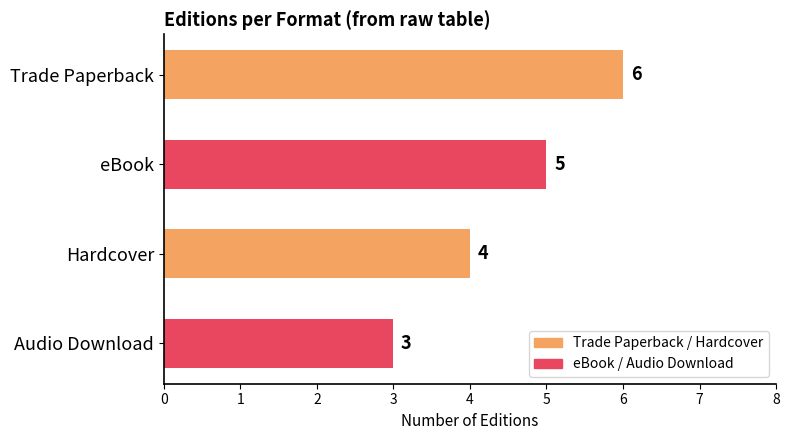

The value at Hardcover is 5. True or false?

False